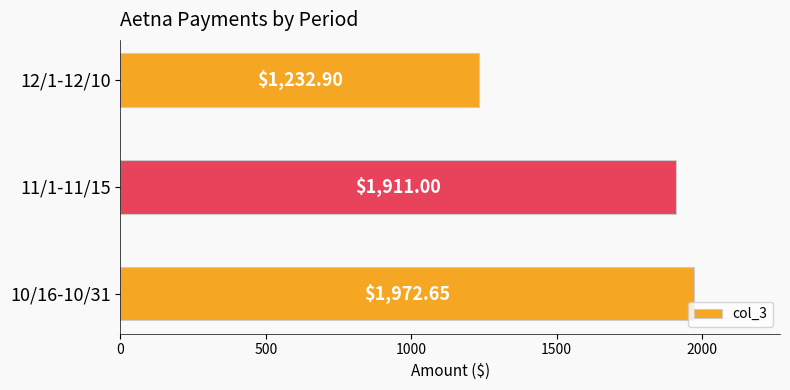

What is the difference between the values at 11/1-11/15 and 12/1-12/10?

678.1